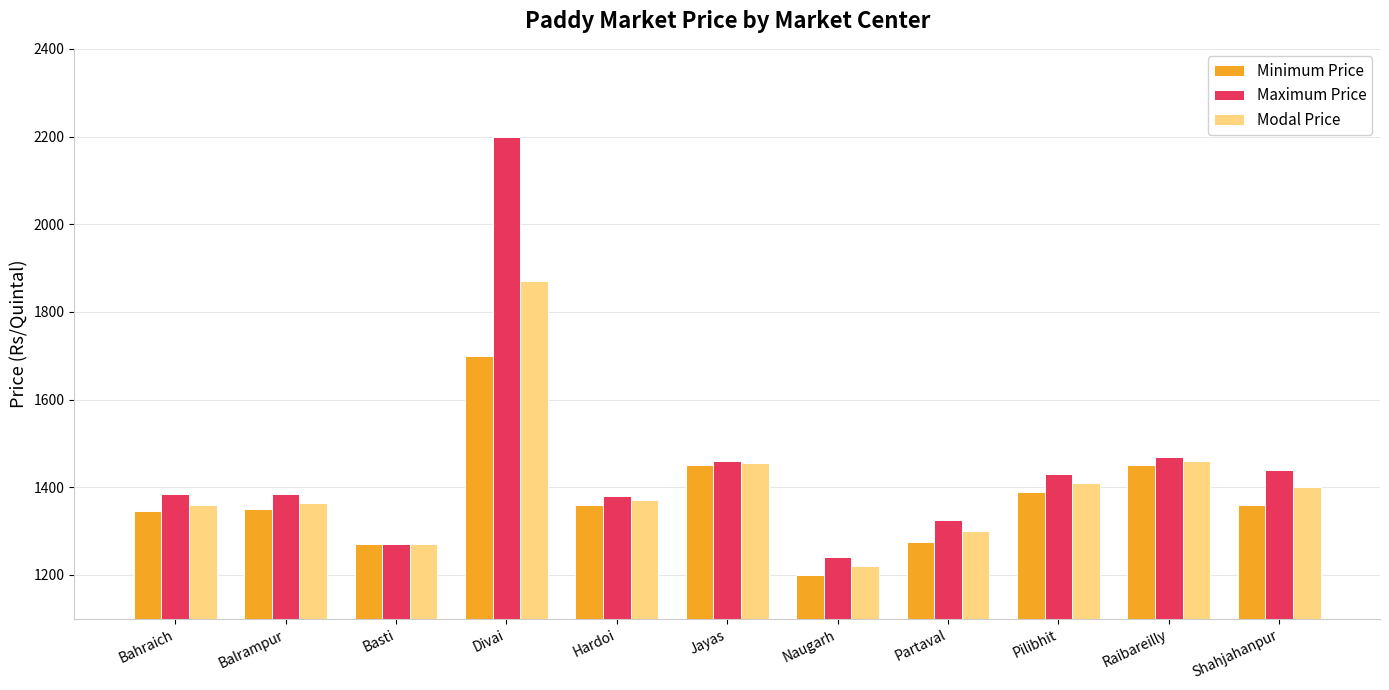

What is the maximum value shown in the chart?

2200